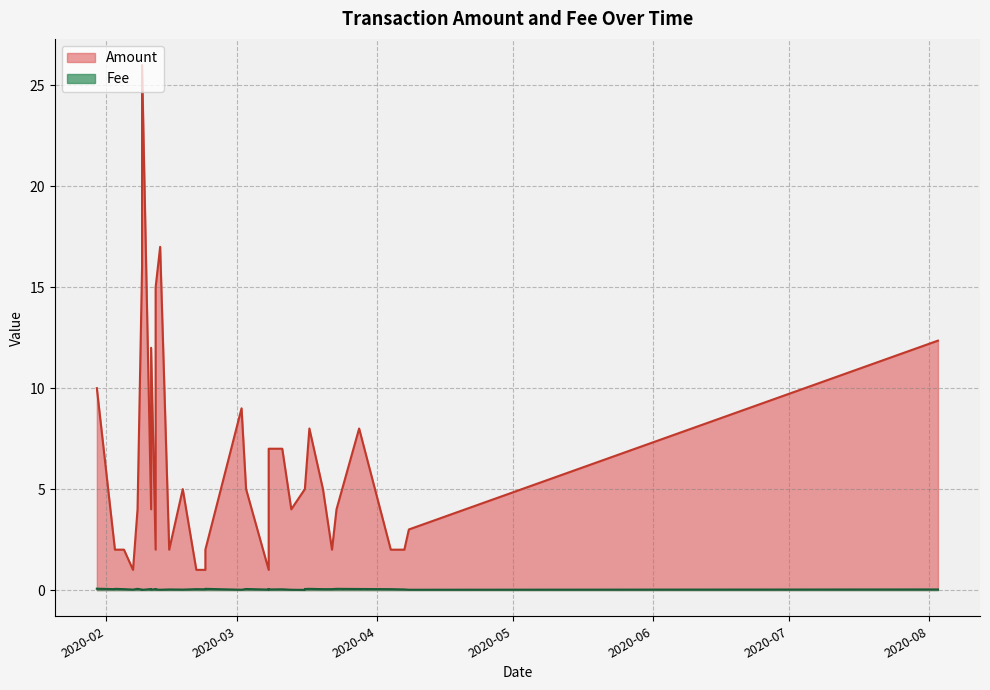

What is the difference between the maximum and minimum values in the Fee series?

0.1